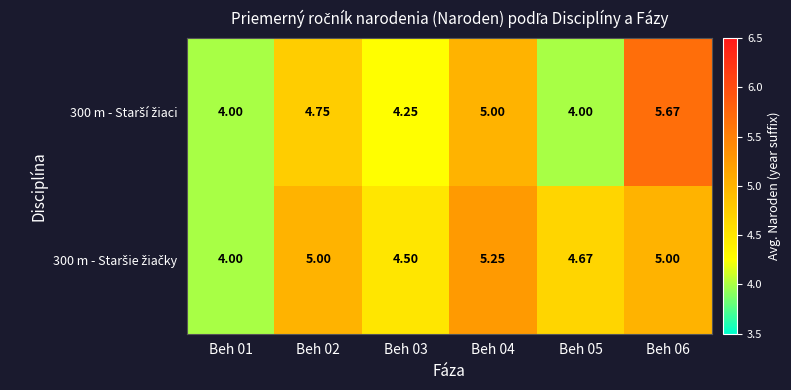

How many data points does each series have?

6